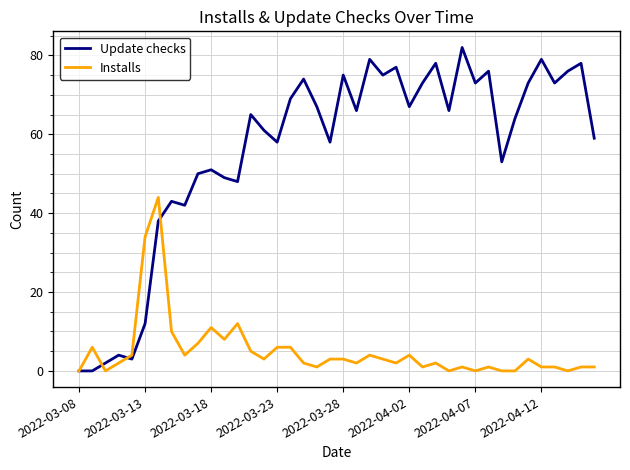

What is the greatest value displayed?

82